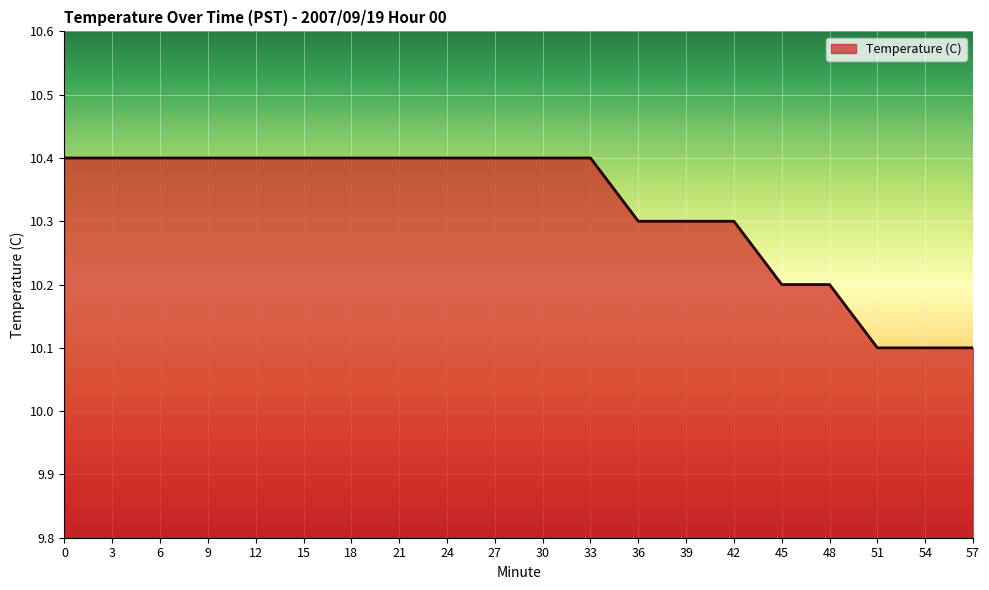

How many lines are shown in the chart?

1